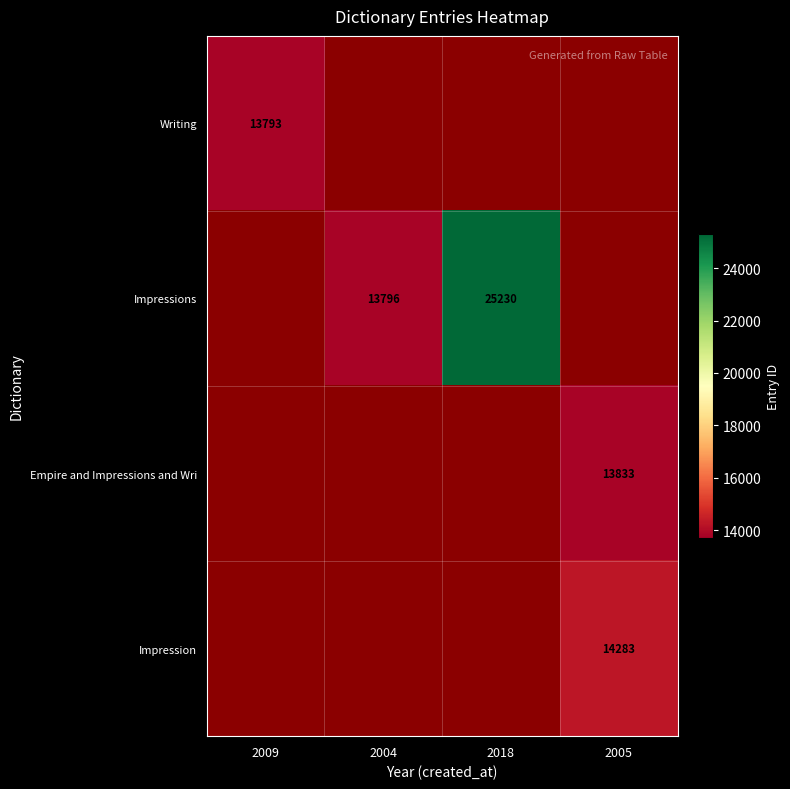

What is the difference between the Impressions values at 2018 and 2004?

11434